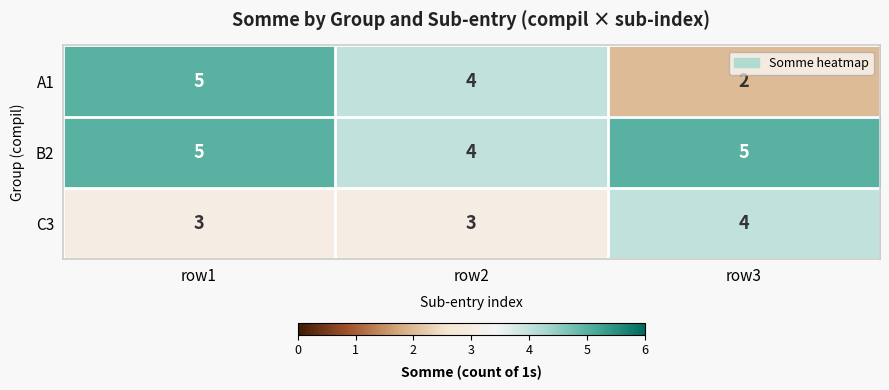

Rank the series at row3 from highest to lowest value.

B2, C3, A1